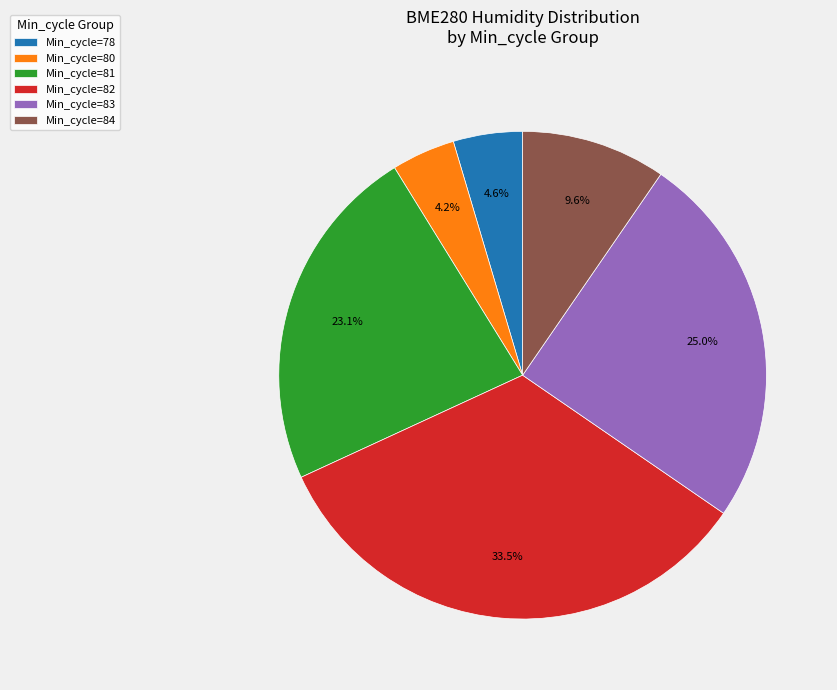

How many slices are in this pie chart?

6